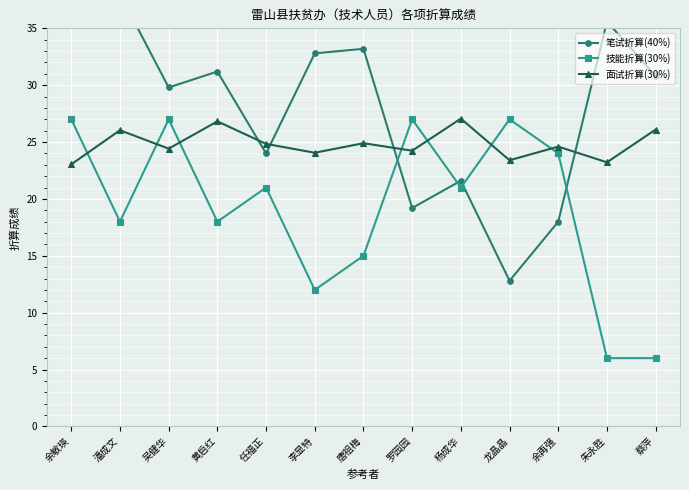

What is the average value of the 笔试折算(40%) series?

28.1